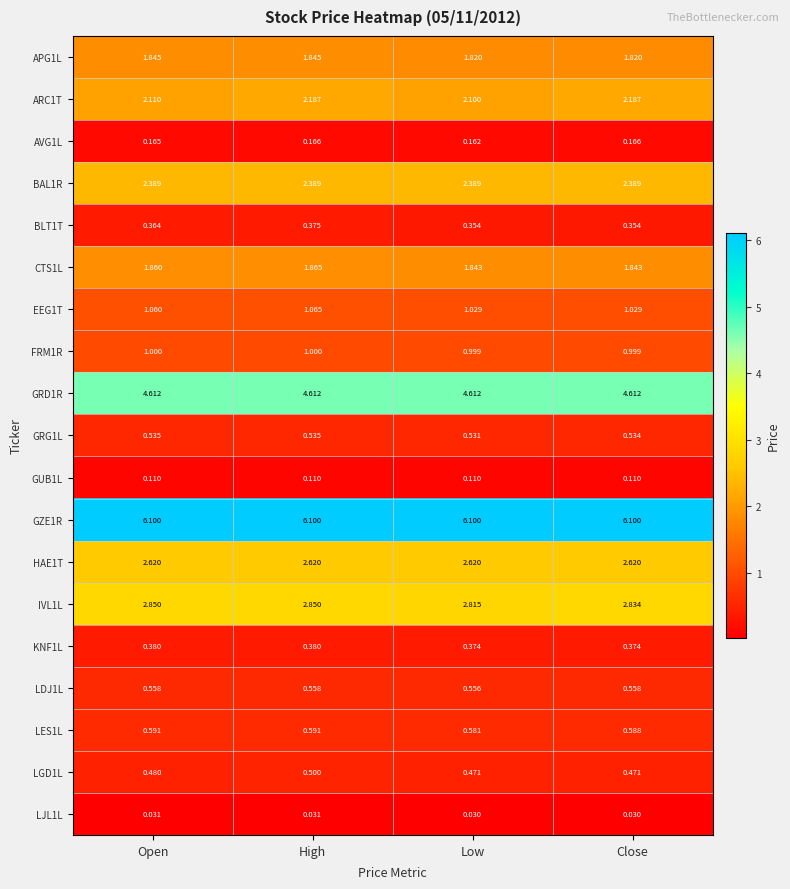

Is the value of LGD1L at Close greater than the value of GZE1R at Low?

No